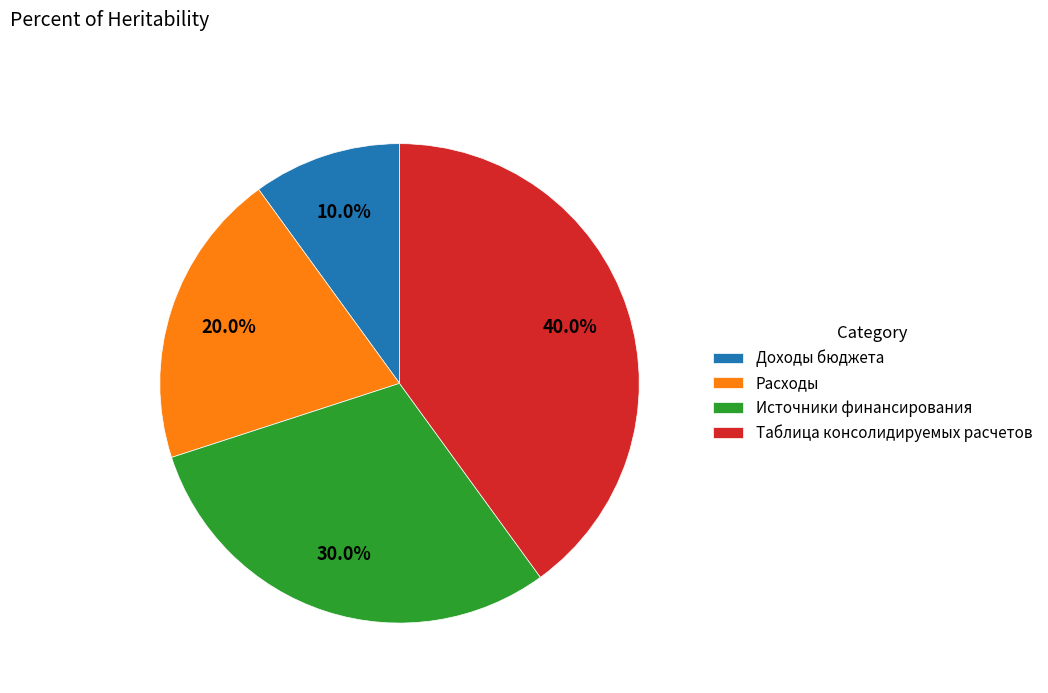

What is the largest slice in the pie chart?

Таблица консолидируемых расчетов